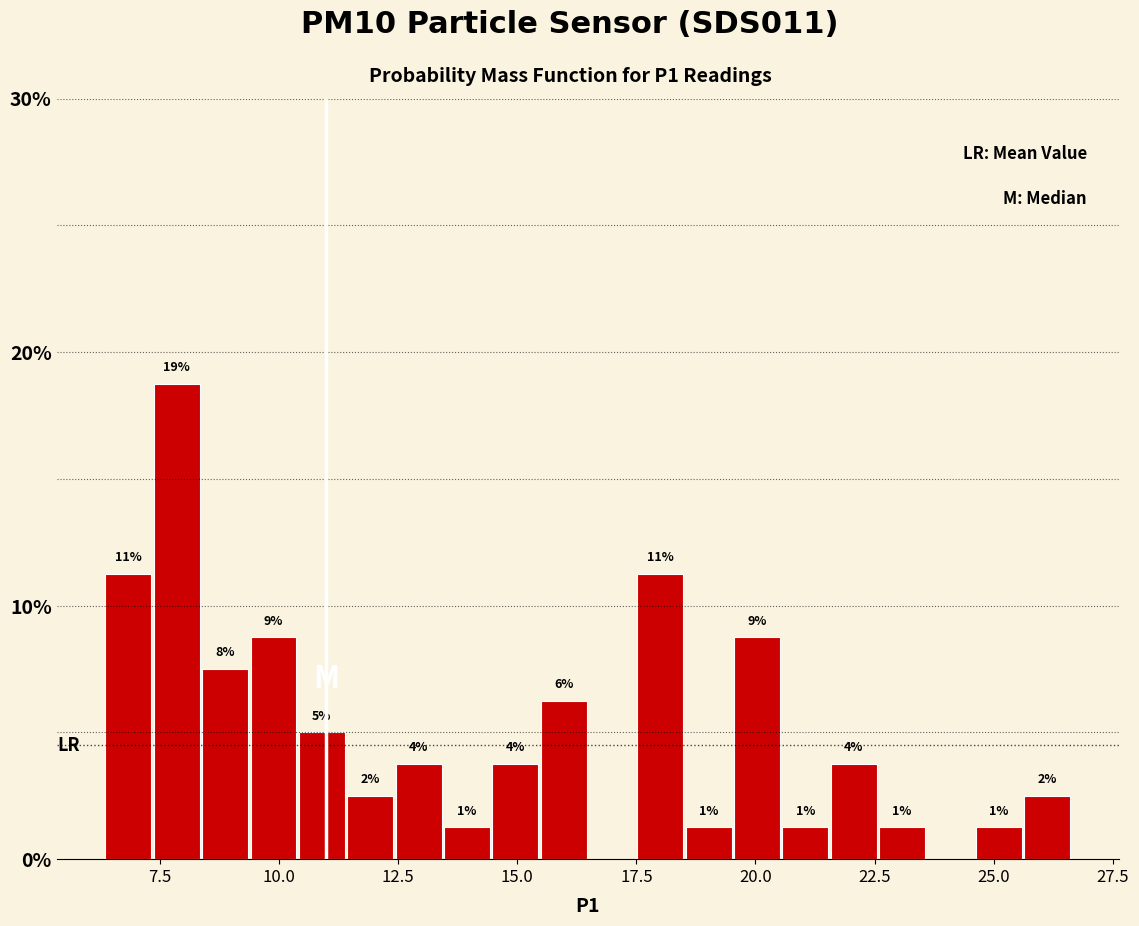

Around what value on the x-axis is the tallest bar? Give the approximate position of its centre, as read against the axis.

8.0